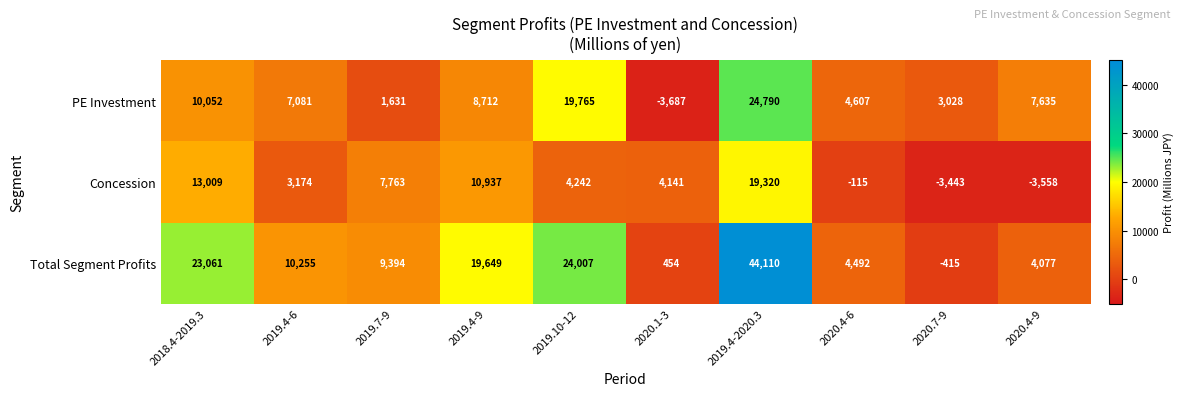

What is the total value across all series at 2020.4-6?

8984